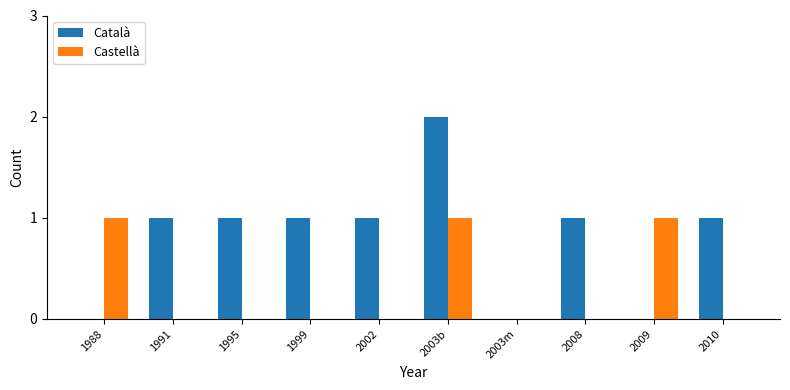

Which series has the largest range (max minus min)?

Català